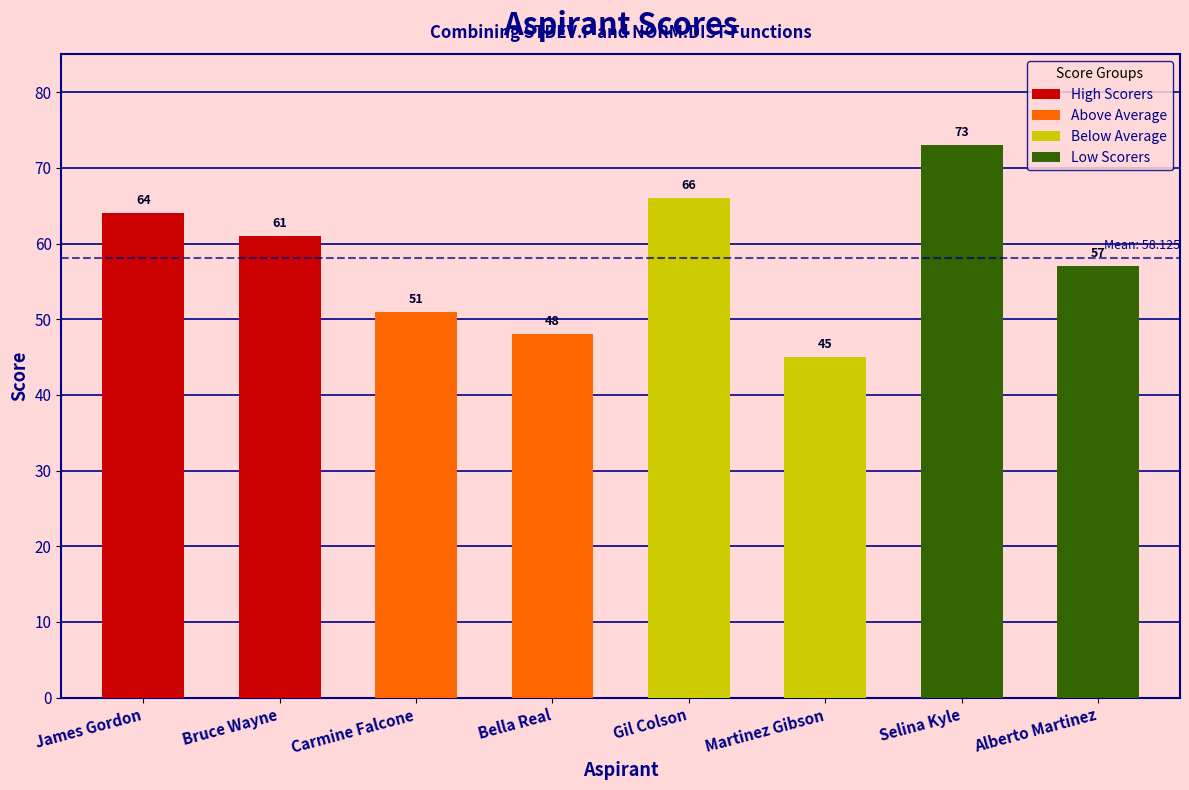

Reading left to right, transcribe all the data shown in this chart.

James Gordon=64	Bruce Wayne=61	Carmine Falcone=51	Bella Real=48	Gil Colson=66	Martinez Gibson=45	Selina Kyle=73	Alberto Martinez=57